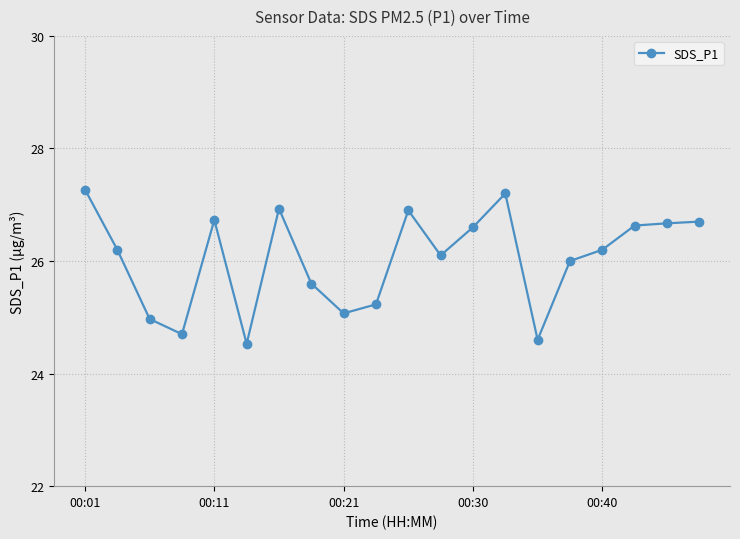

True or false: the data has more than 0 interior local peaks.

True